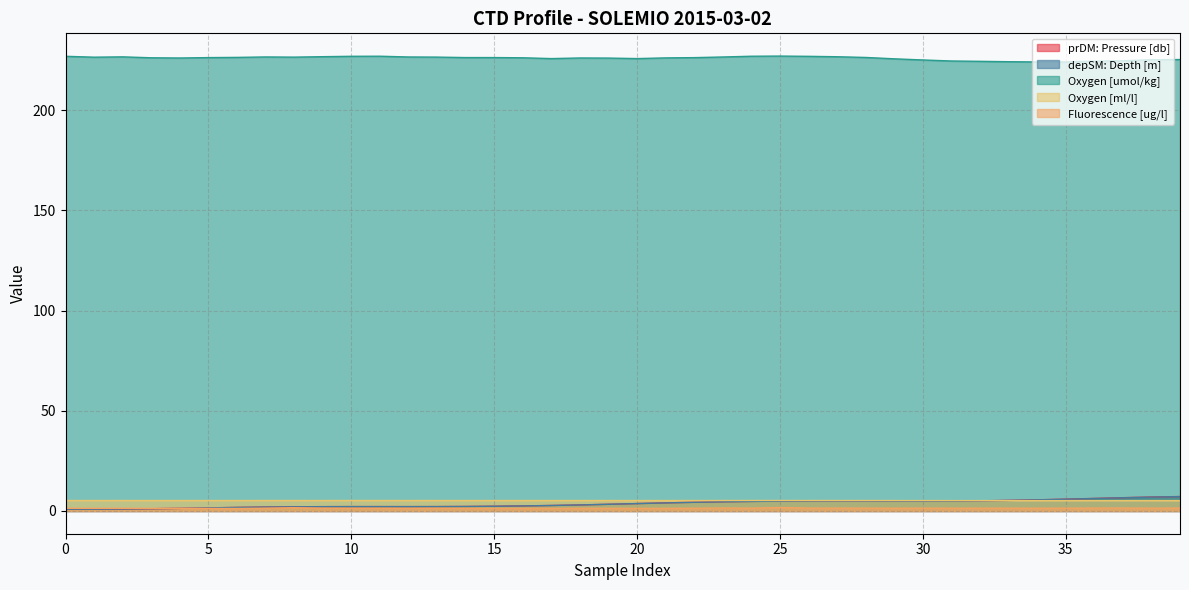

Is it true that Oxygen [umol/kg] equals 225.1 at 30?

True